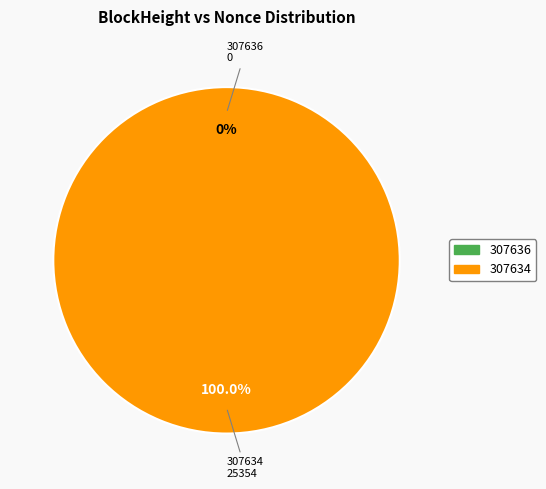

Is there any slice that represents more than half of the pie?

Yes